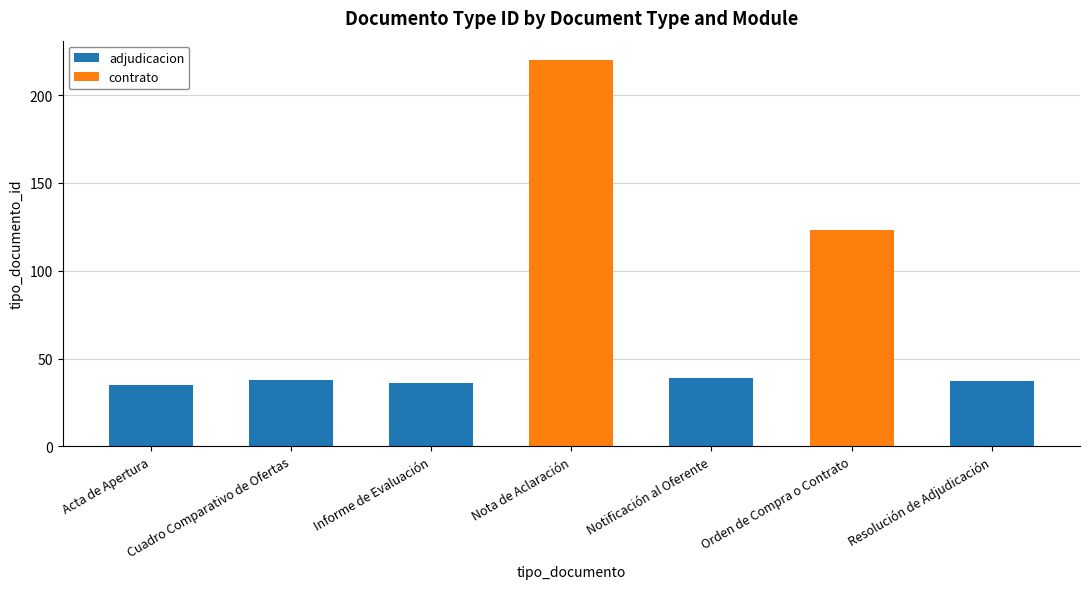

What value does the adjudicacion series have at Resolución de Adjudicación, to the nearest 10?

40